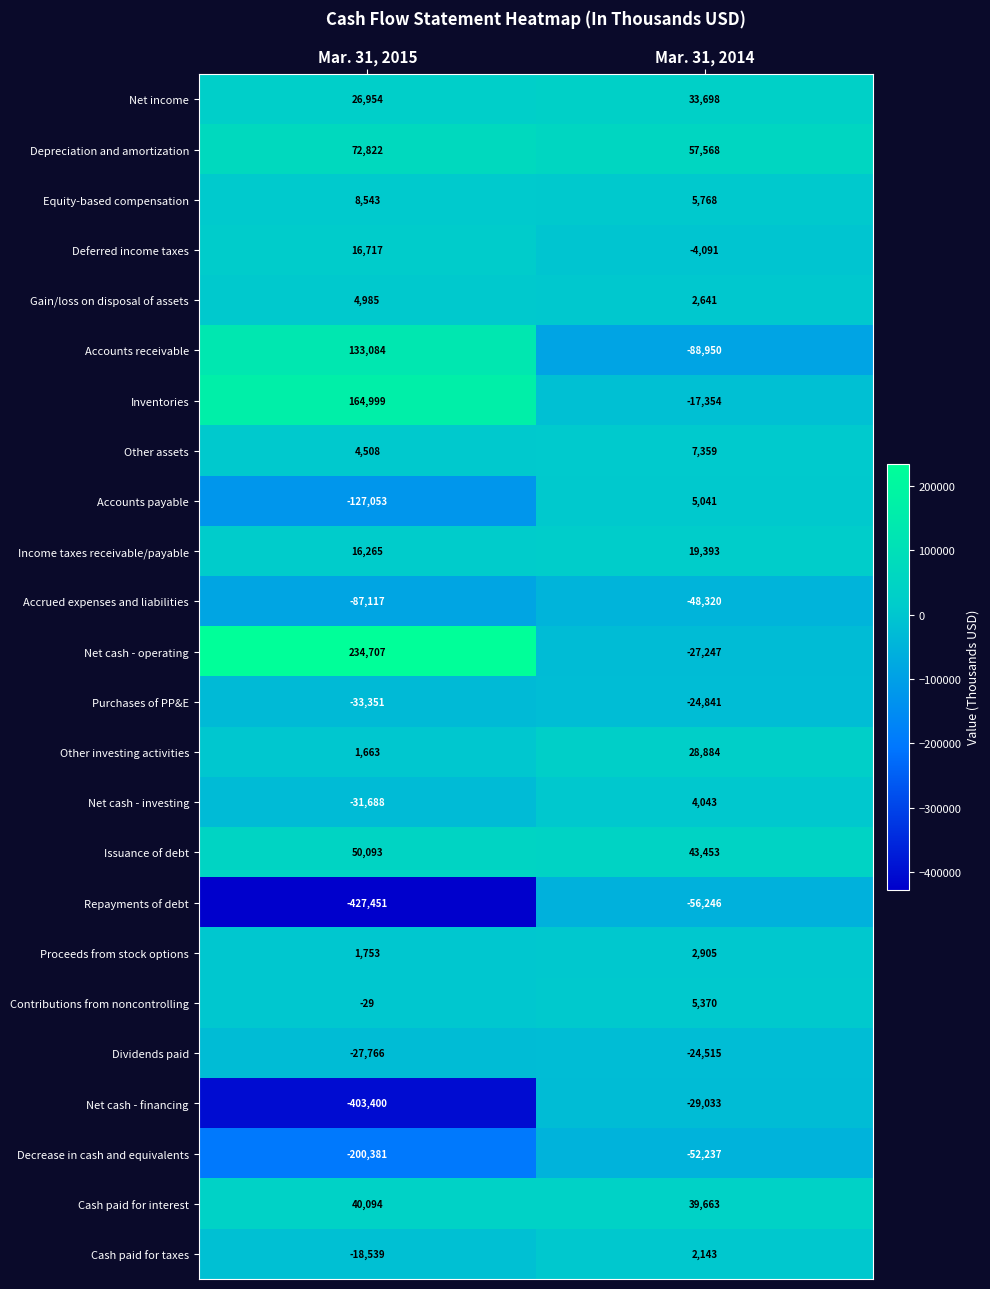

What is the greatest value displayed?

234707